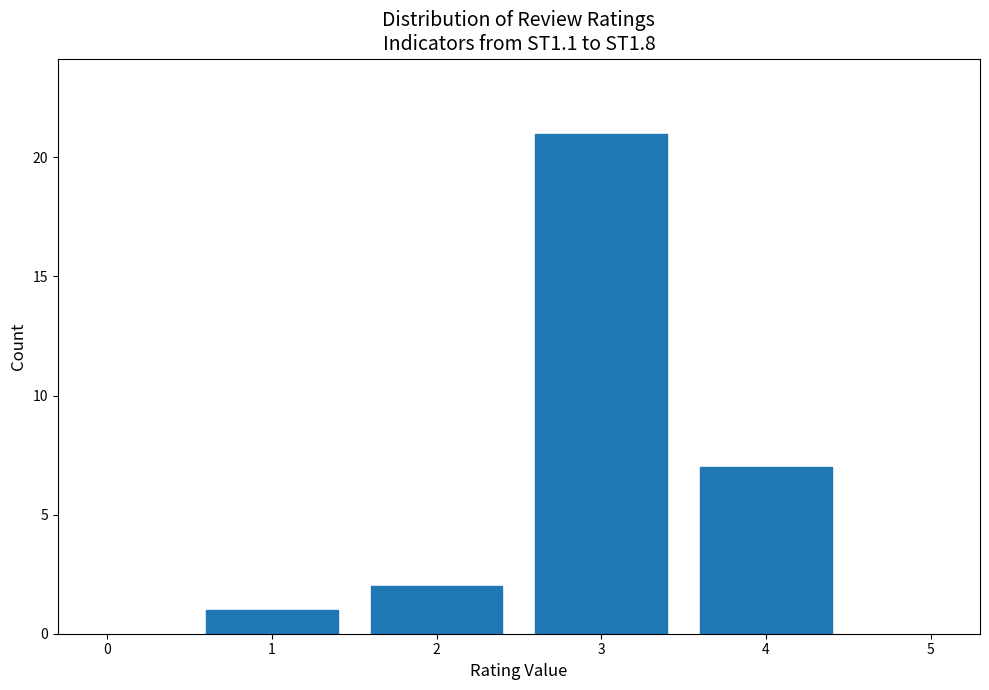

Reading left to right, transcribe this chart: for each bar, give the range it covers on the x-axis and its height. The values are not printed on the chart, so give them approximately, as read against the axis.

0.5 to 1.5: 1
1.5 to 2.5: 2
2.5 to 3.5: 21
3.5 to 4.5: 7